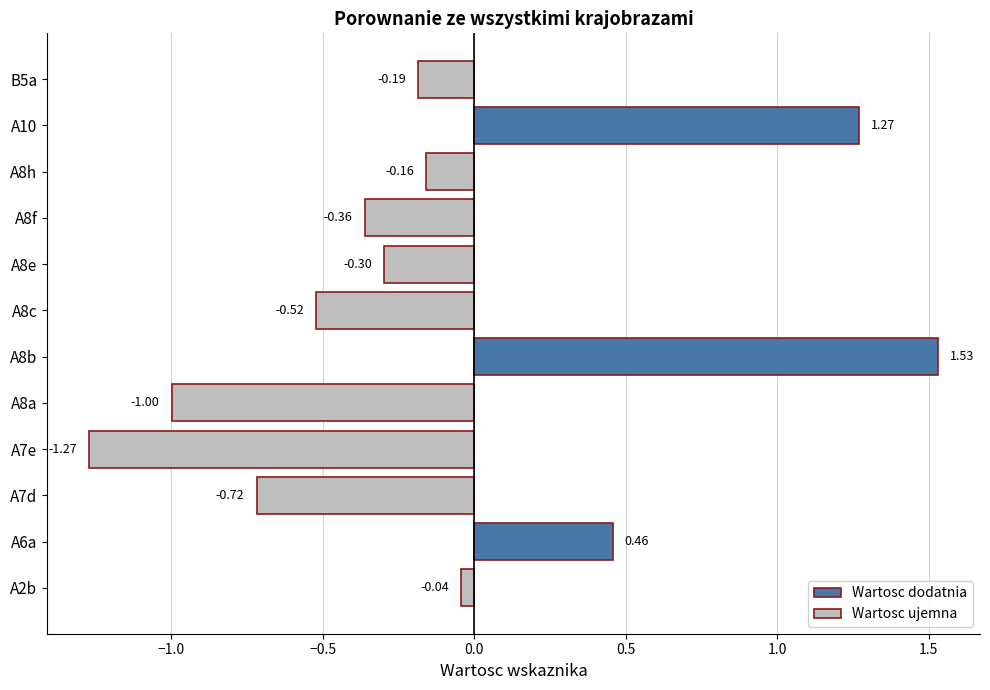

Are the bars grouped side by side (vs. stacked)?

No